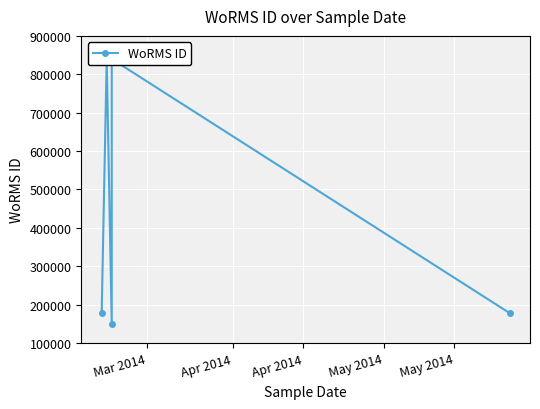

How many values are below 839985?

3